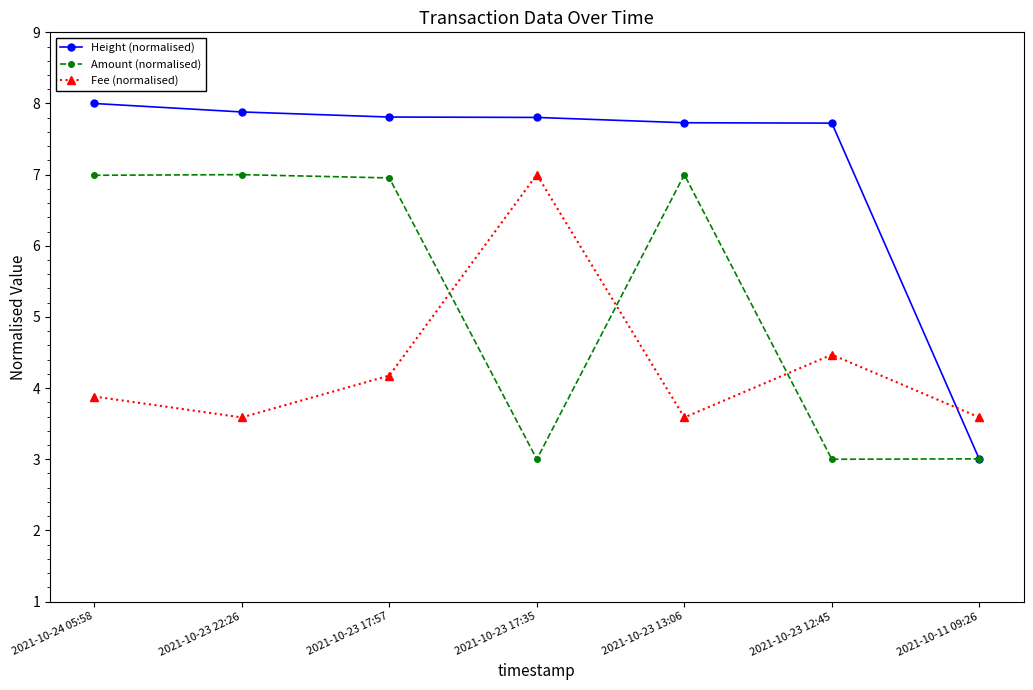

What is the label of the 4th point from the left?

2021-10-23 17:35